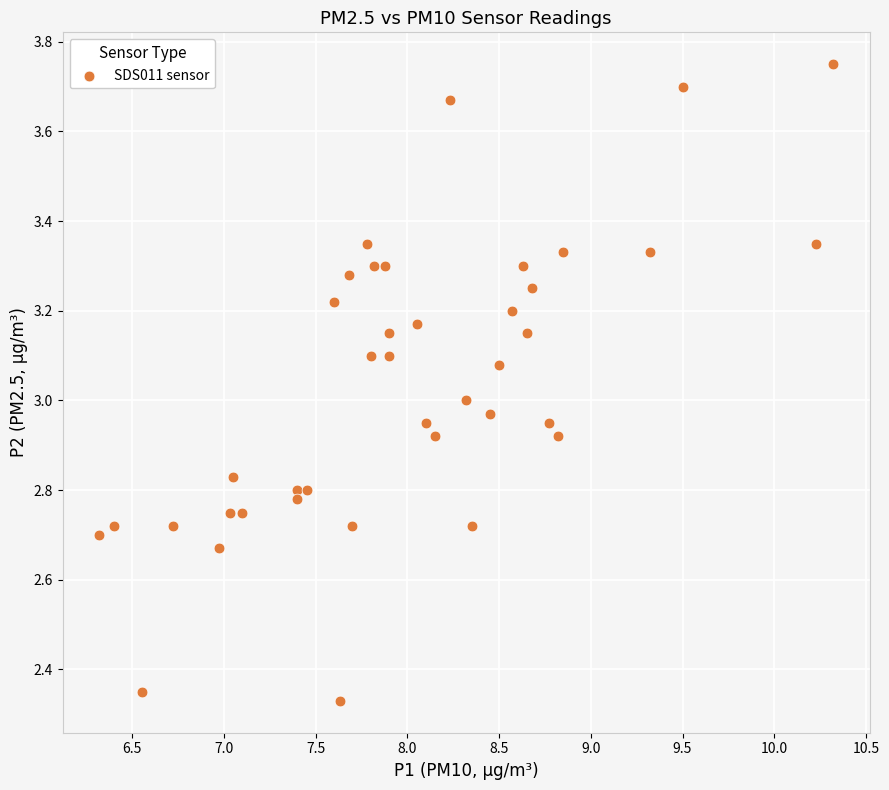

What is the range of Y values (max minus min)?

1.4